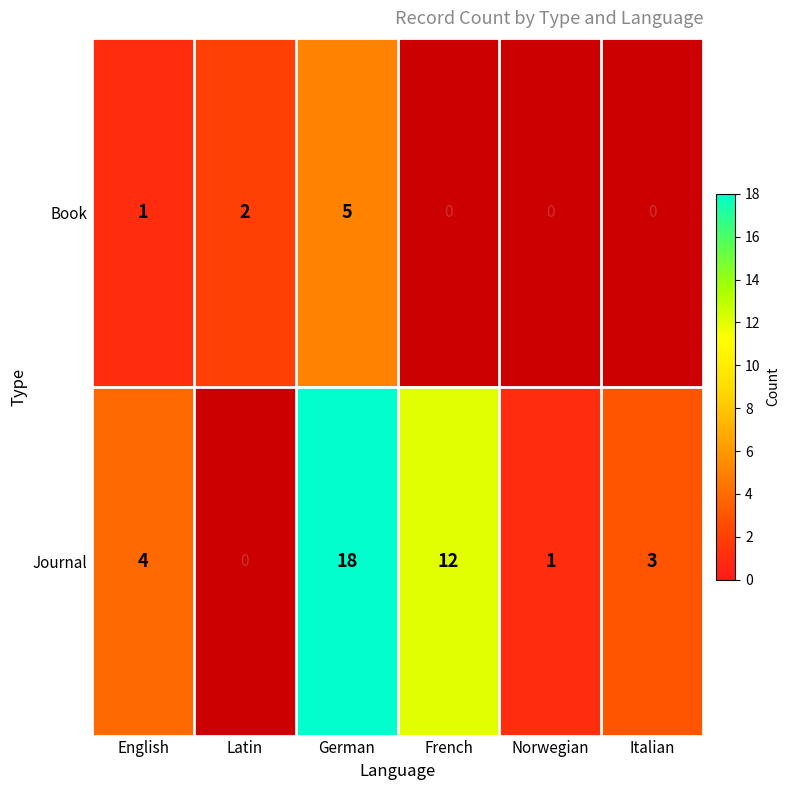

What is the spread (max minus min) of values at German?

13